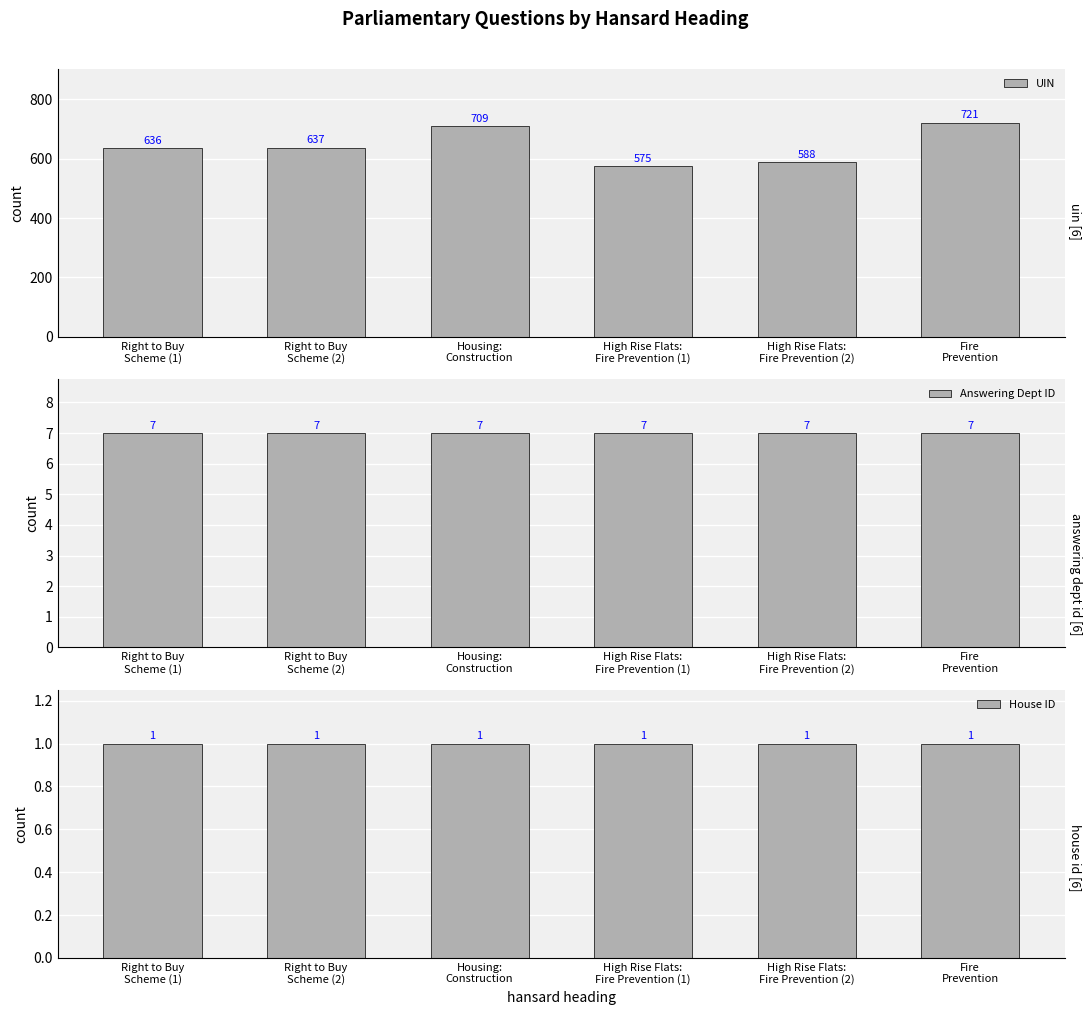

What is the label of the 3rd bar from the left?

Housing:
Construction